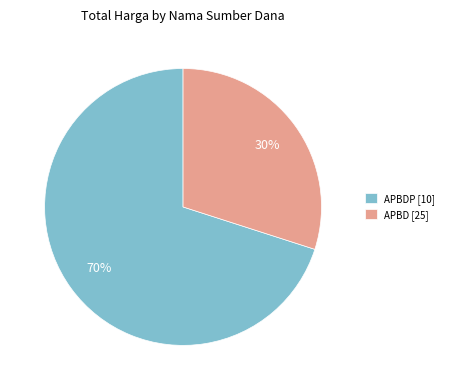

To the nearest percent, what is the difference between the APBD [25] and APBDP [10] slice percentages?

40%